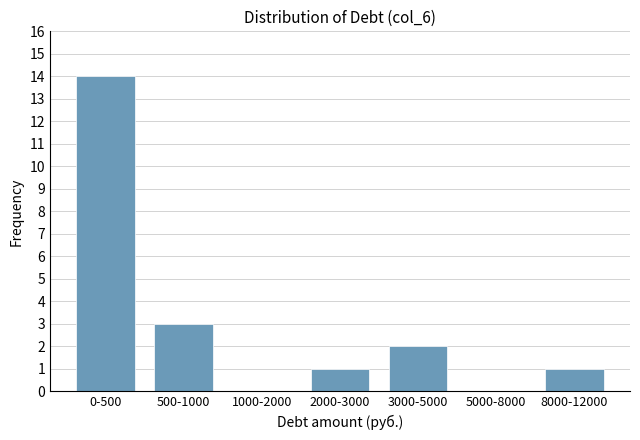

Reading left to right, list all the values displayed in this chart.

0-500=14	500-1000=3	1000-2000=0	2000-3000=1	3000-5000=2	5000-8000=0	8000-12000=1